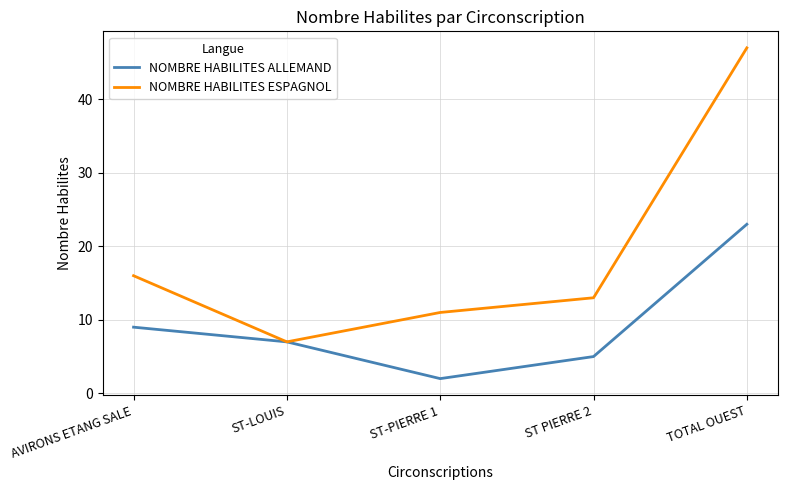

How many interior local valleys does the NOMBRE HABILITES ESPAGNOL series have?

1